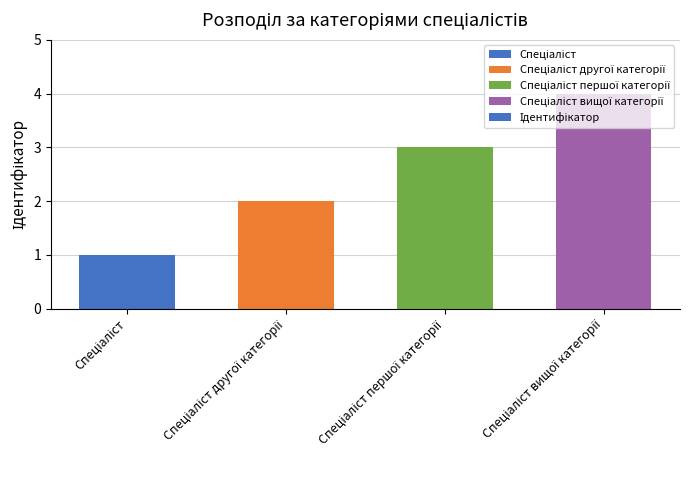

What is the maximum value shown in the chart?

4